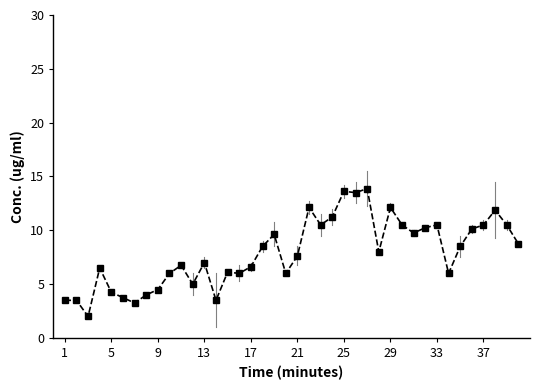

What is the value of the 35th point from the left?

8.5